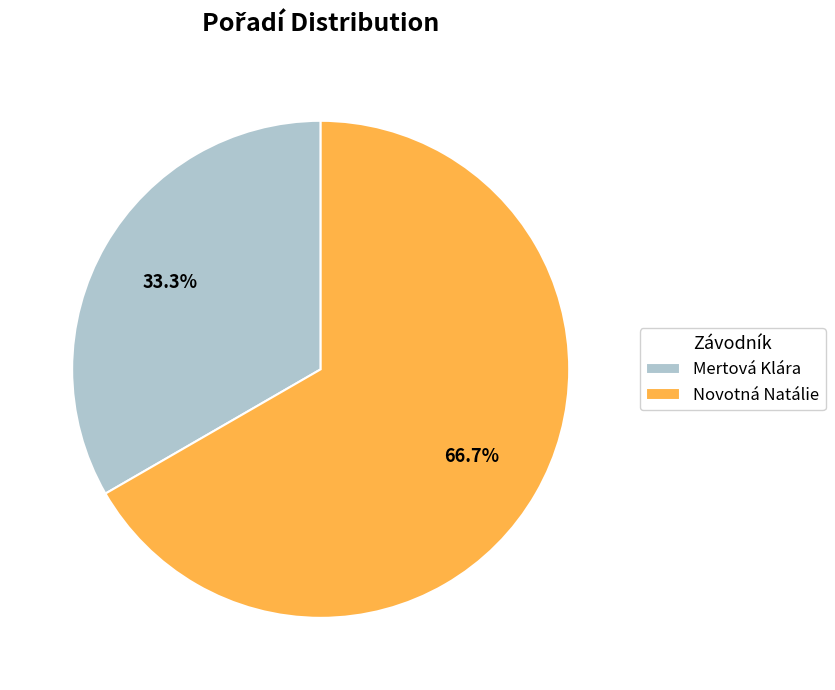

What percentage is the Novotná Natálie slice, to the nearest percent?

67%